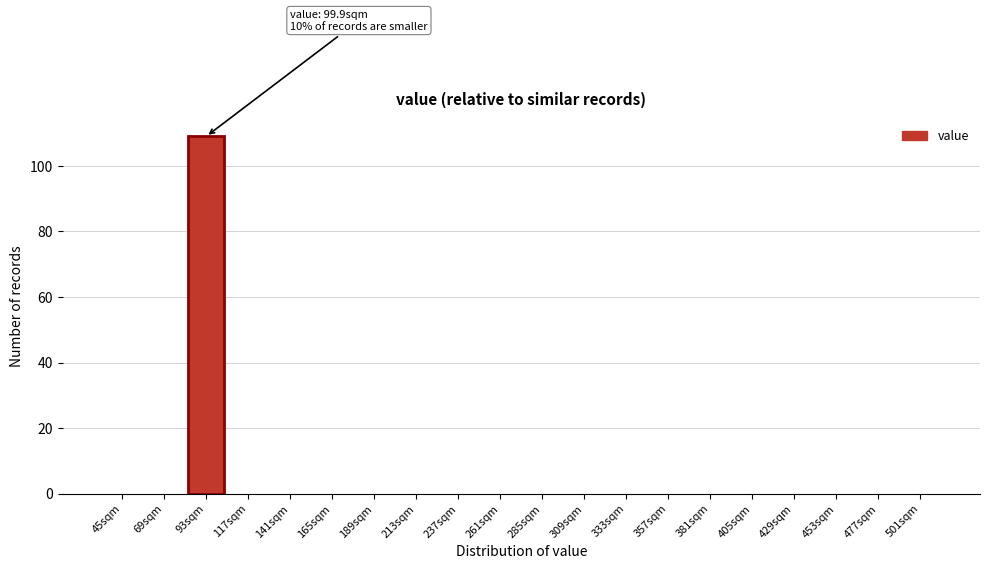

Reading right to left, what are all the values shown in this chart?

501sqm=0	477sqm=0	453sqm=0	429sqm=0	405sqm=0	381sqm=0	357sqm=0	333sqm=0	309sqm=0	285sqm=0	261sqm=0	237sqm=0	213sqm=0	189sqm=0	165sqm=0	141sqm=0	117sqm=0	93sqm=109	69sqm=0	45sqm=0